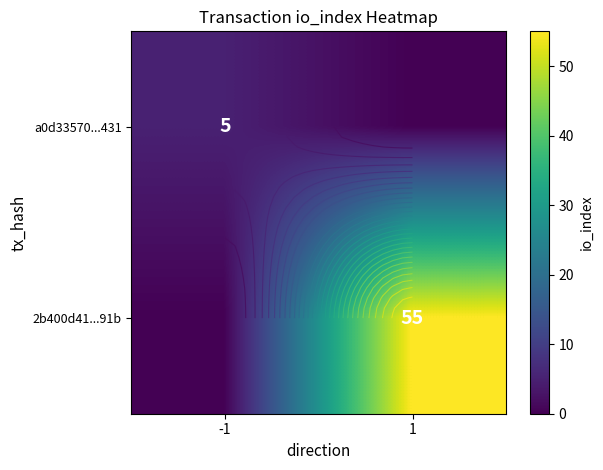

At which category is the sum across all series the highest?

1